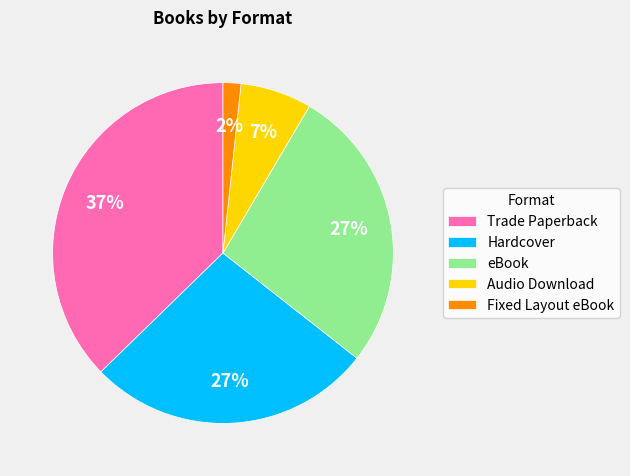

Do eBook and Fixed Layout eBook together represent more than half of the pie?

No